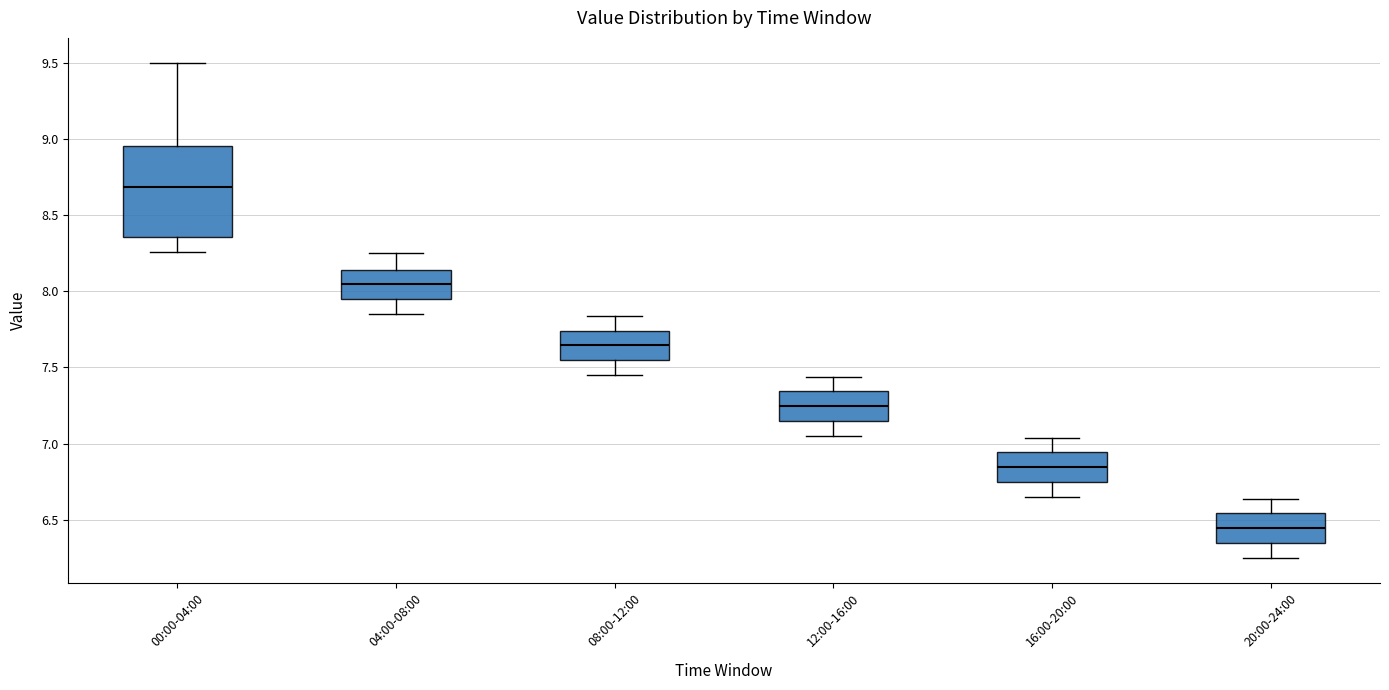

Which box has the highest median line?

00:00-04:00